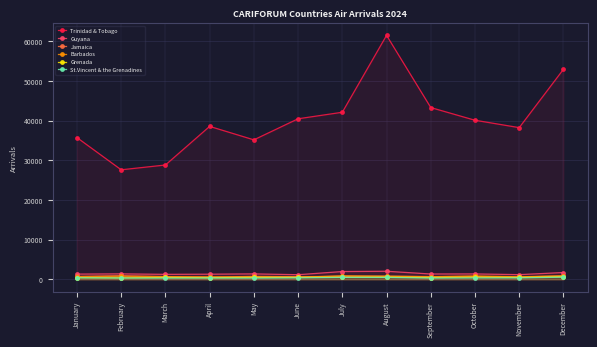

Which series has the widest spread of values?

Trinidad & Tobago